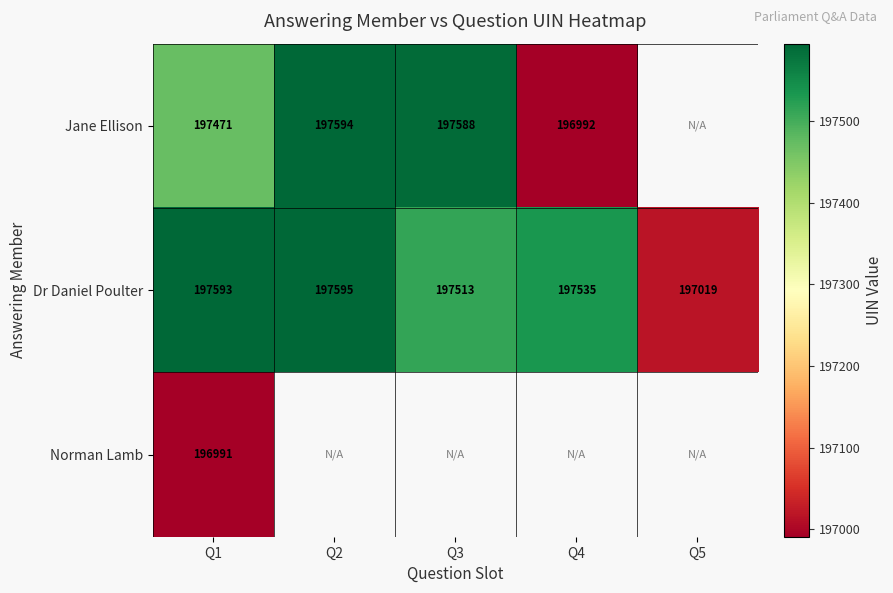

What is the difference between the highest and lowest values at Q1?

602